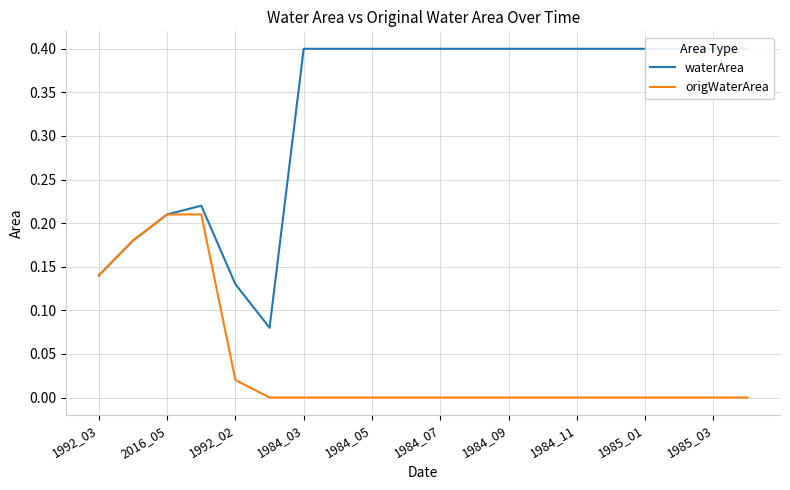

How many values in the origWaterArea series exceed 0?

5